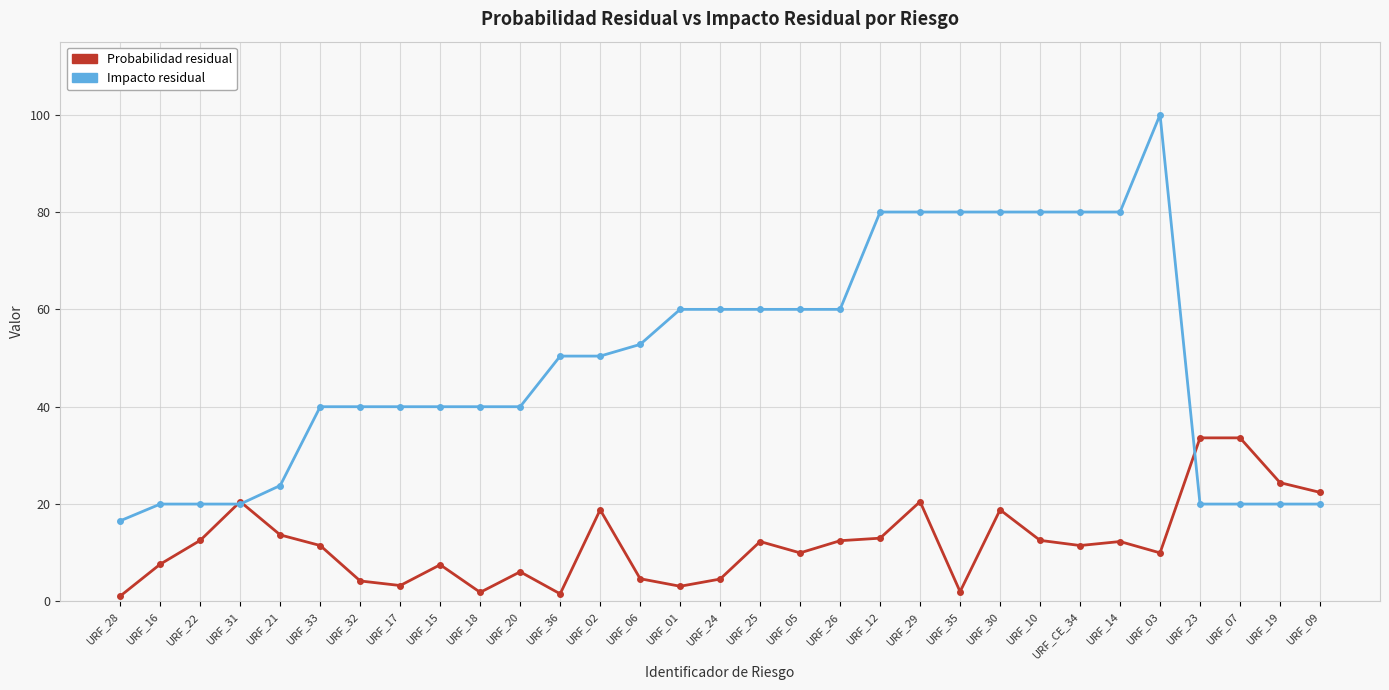

Is the value of Probabilidad residual at URF_35 greater than the value of Impacto residual at URF_18?

No